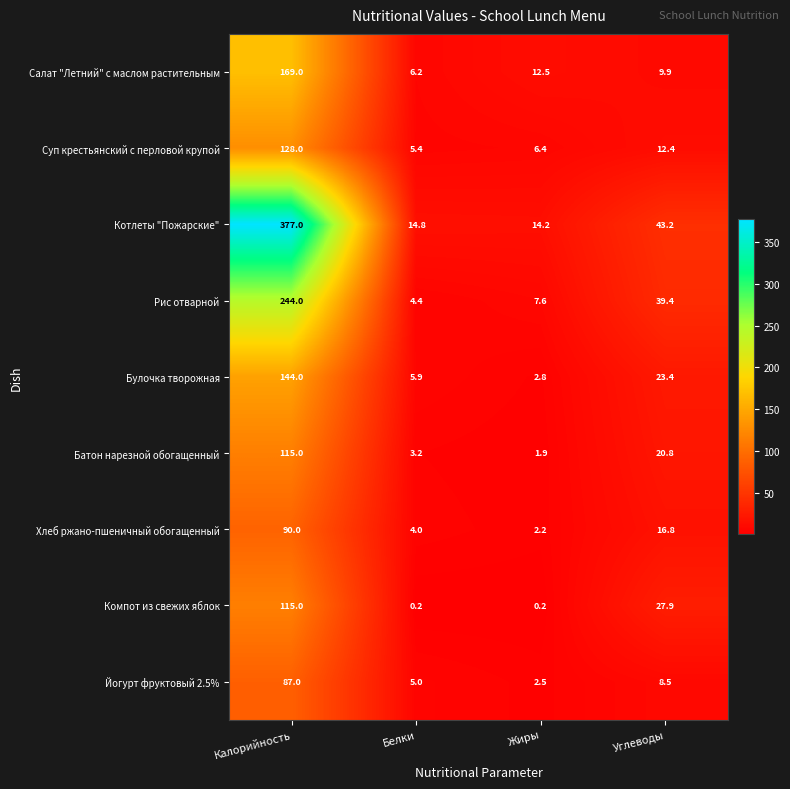

Which category has the highest value in the Батон нарезной обогащенный series?

Калорийность